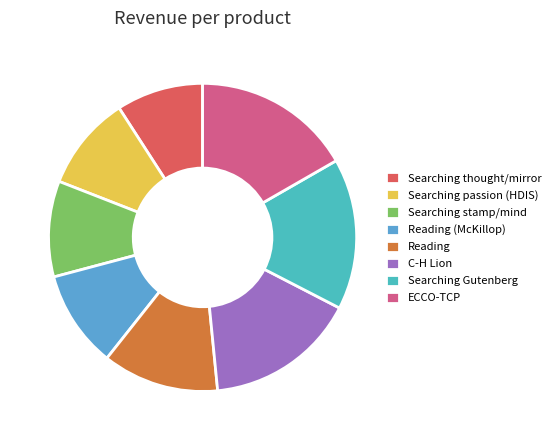

Is the sum of Reading and ECCO-TCP greater than half?

No